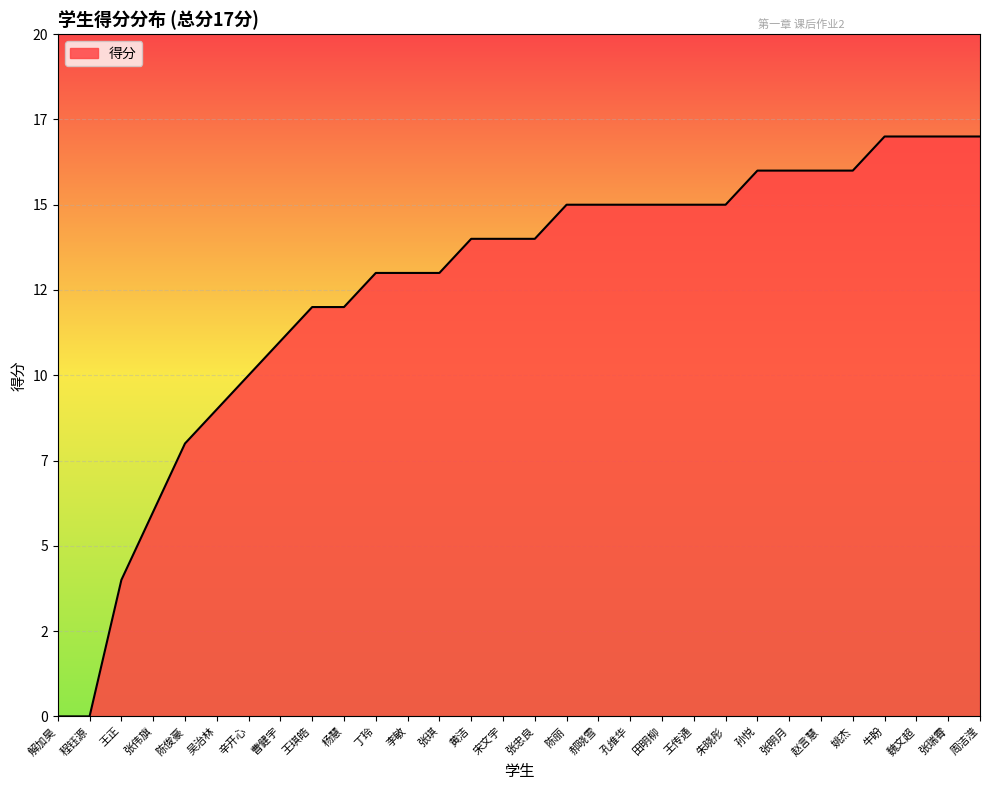

Does the chart display data point markers on the line(s)?

No